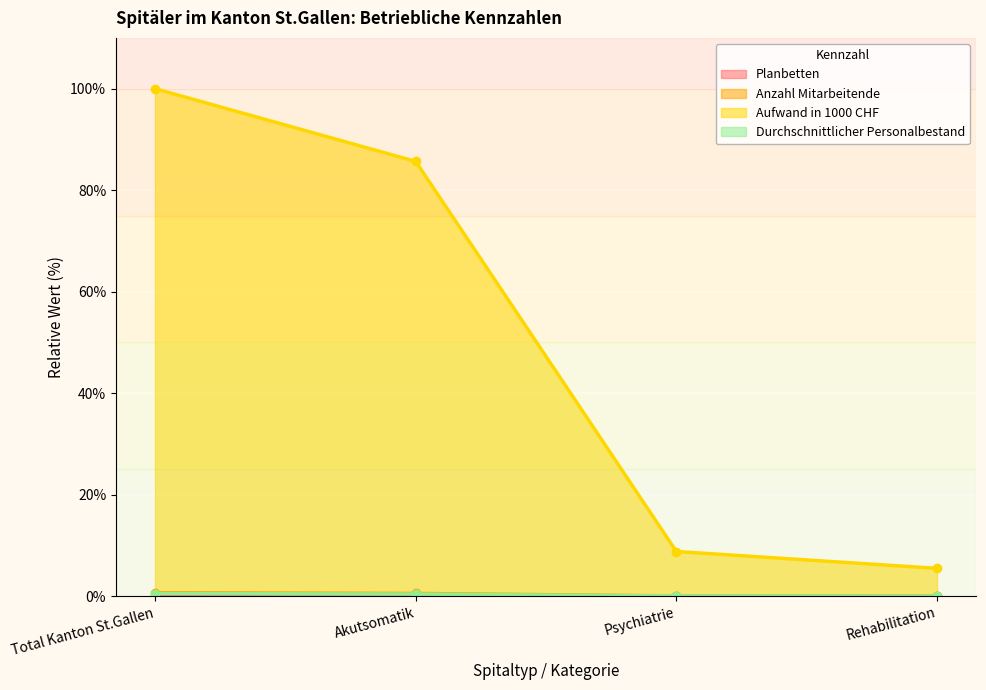

What are all the series names shown in the legend?

Planbetten, Anzahl Mitarbeitende, Aufwand in 1000 CHF, Durchschnittlicher Personalbestand